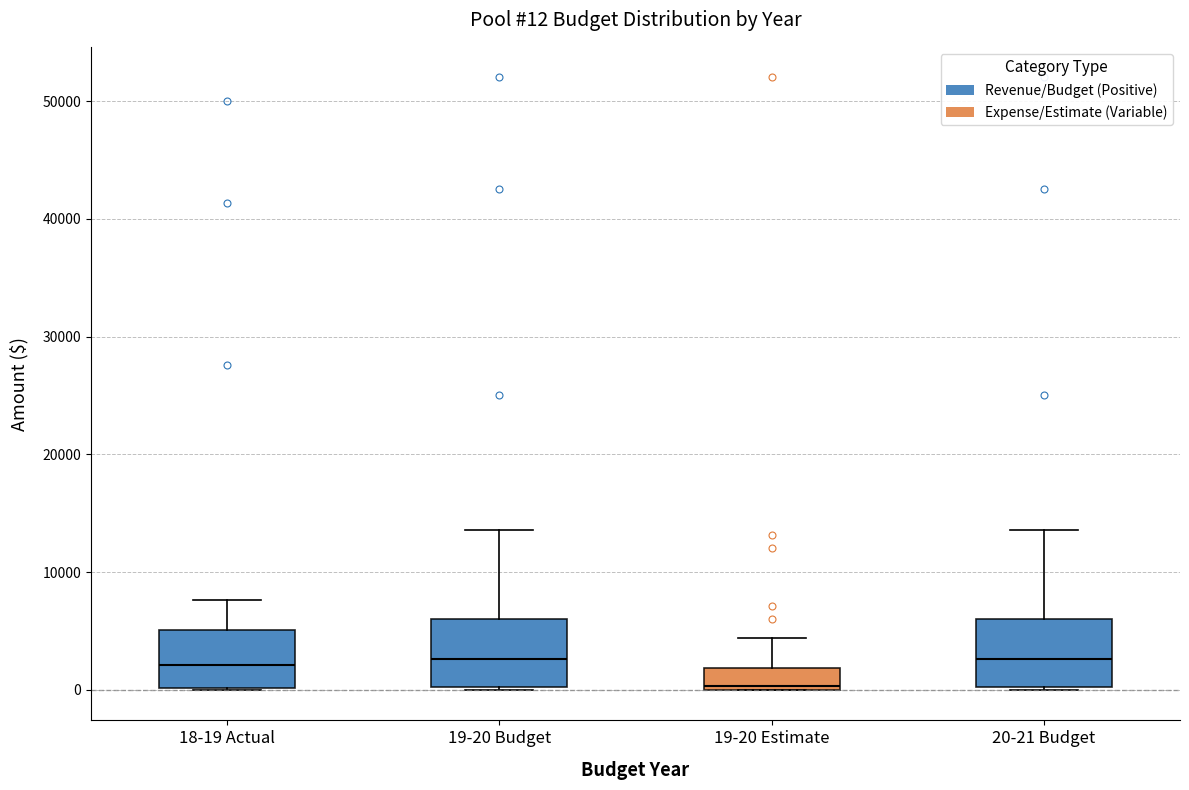

Which box has the lowest median line?

19-20 Estimate